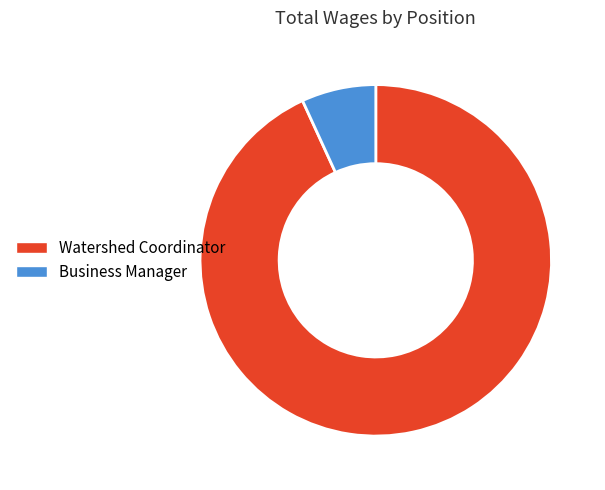

Combined, do Watershed Coordinator and Business Manager account for over 50%?

Yes